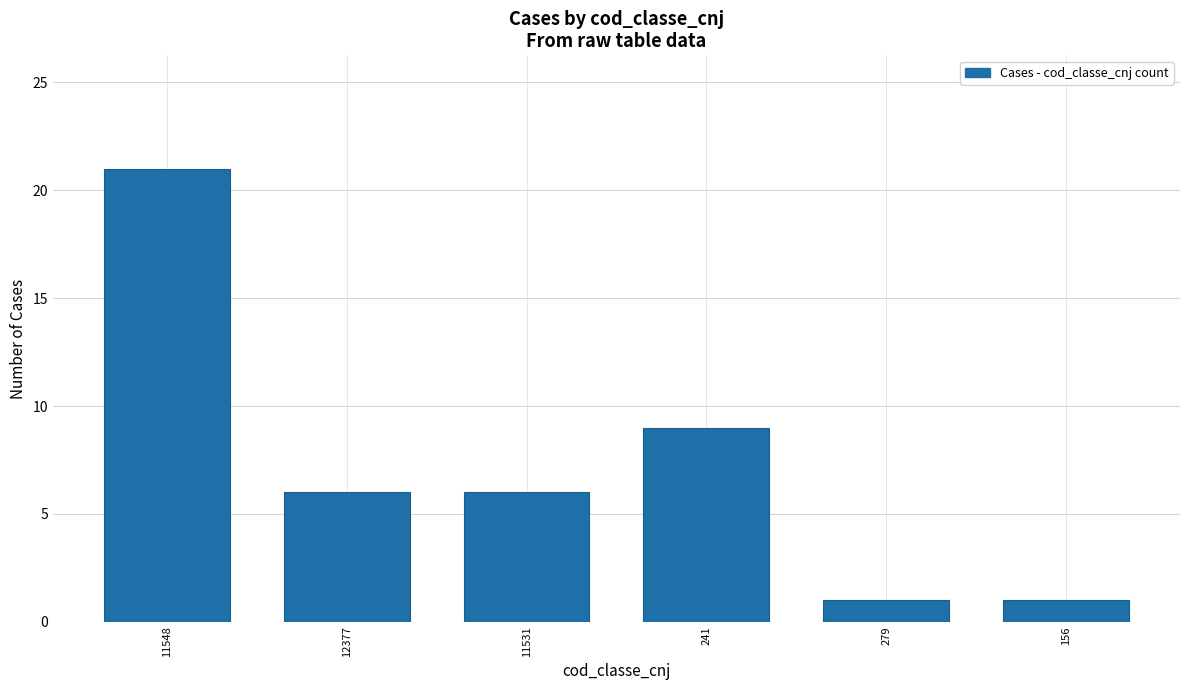

Reading left to right, list all the values displayed in this chart.

11548=21	12377=6	11531=6	241=9	279=1	156=1